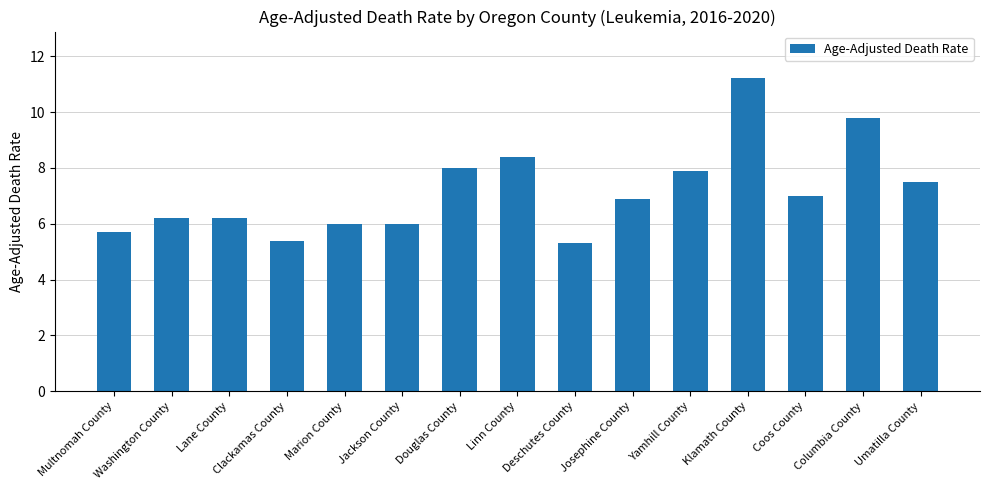

Between Lane County and Jackson County, which is larger?

Lane County